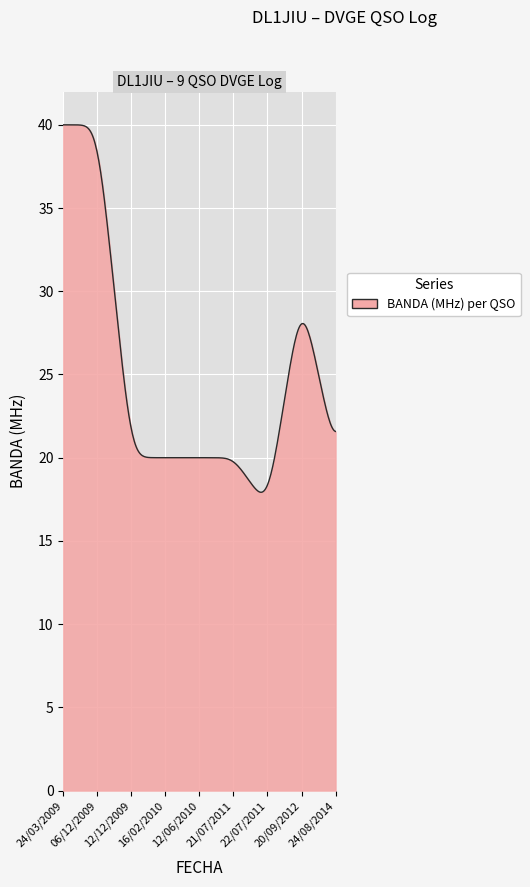

What is the greatest value displayed?

40.0